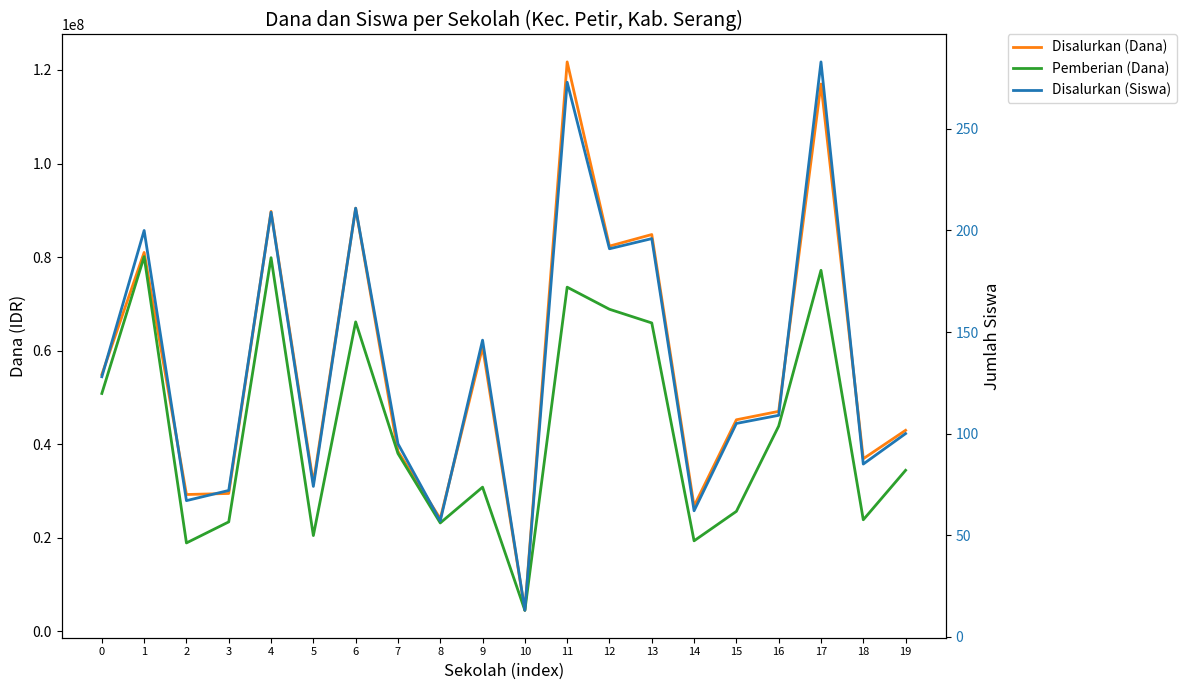

What are all the series names shown in the legend?

Disalurkan (Dana), Pemberian (Dana), Disalurkan (Siswa)